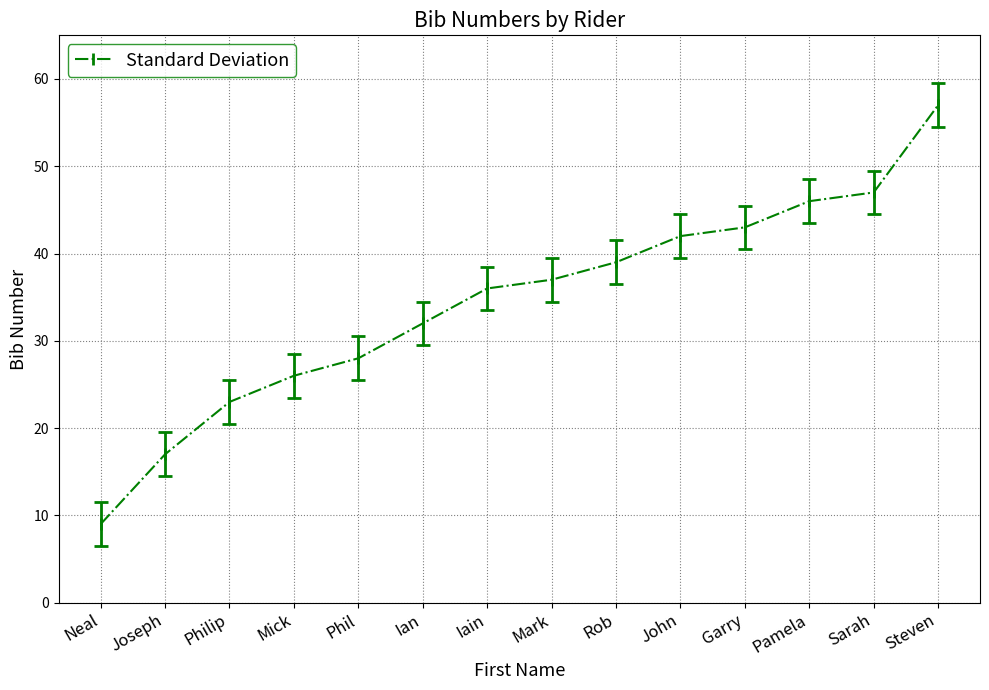

Which category has the highest value across all series?

Steven